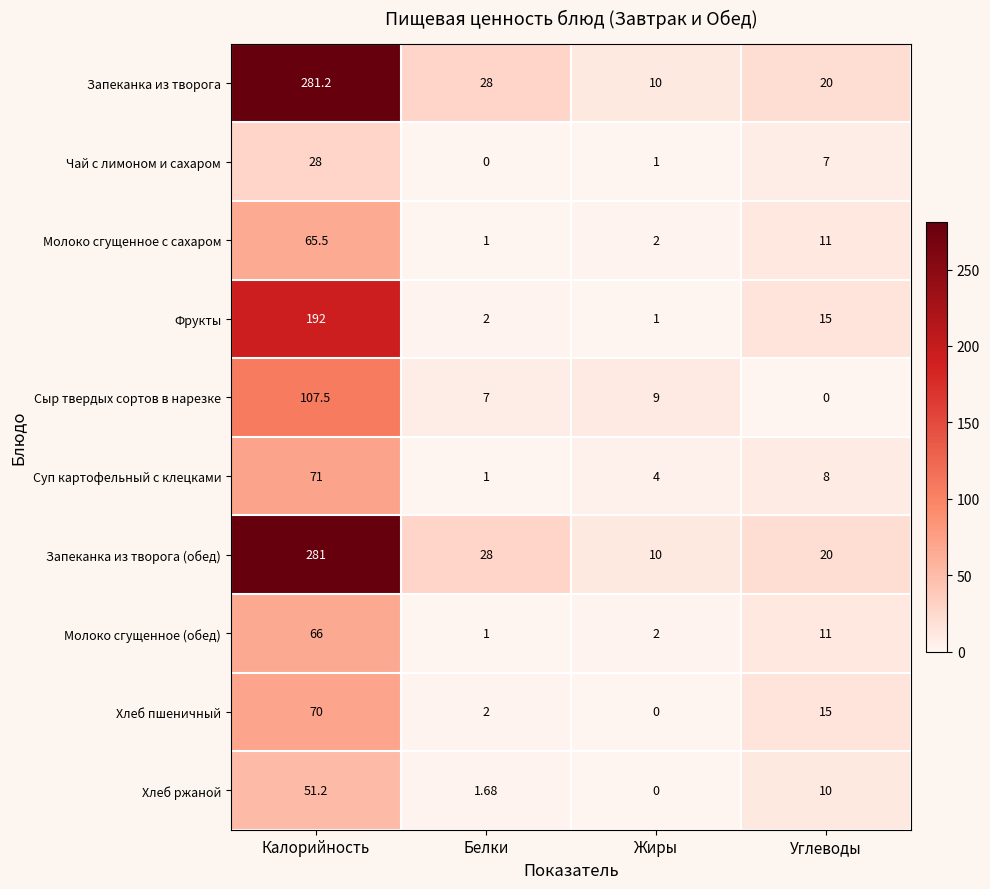

List the labels in order of Фрукты value, largest first.

Калорийность, Углеводы, Белки, Жиры